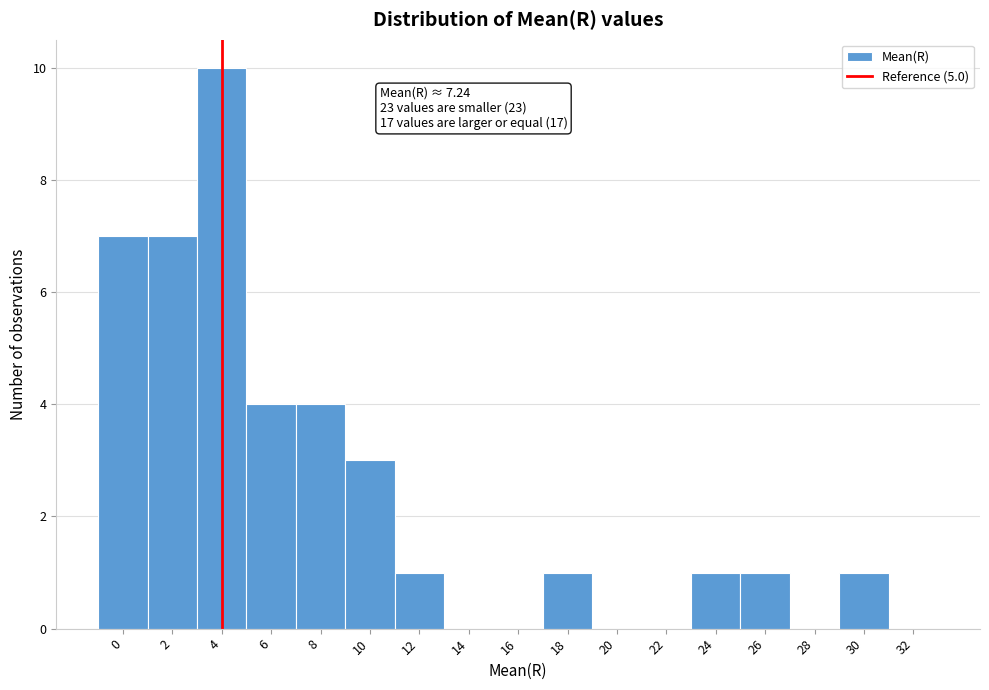

Reading left to right, list all the values displayed in this chart.

0=7	2=7	4=10	6=4	8=4	10=3	12=1	14=0	16=0	18=1	20=0	22=0	24=1	26=1	28=0	30=1	32=0